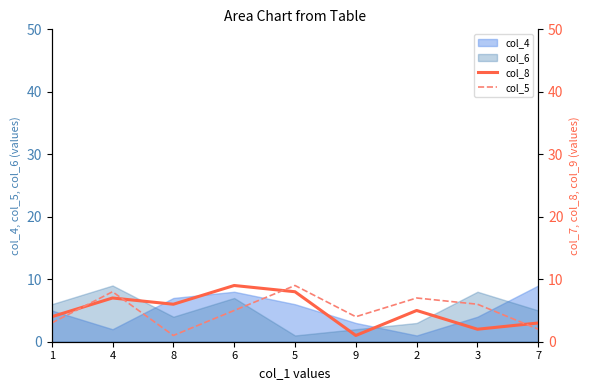

Is the value of col_8 at 5 greater than the value of col_5 at 2?

Yes